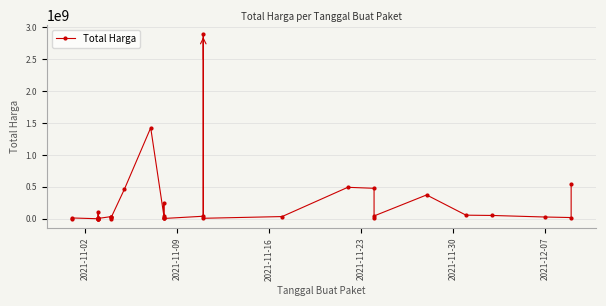

The chart shows a value of 7307265 at 9. True or false?

False